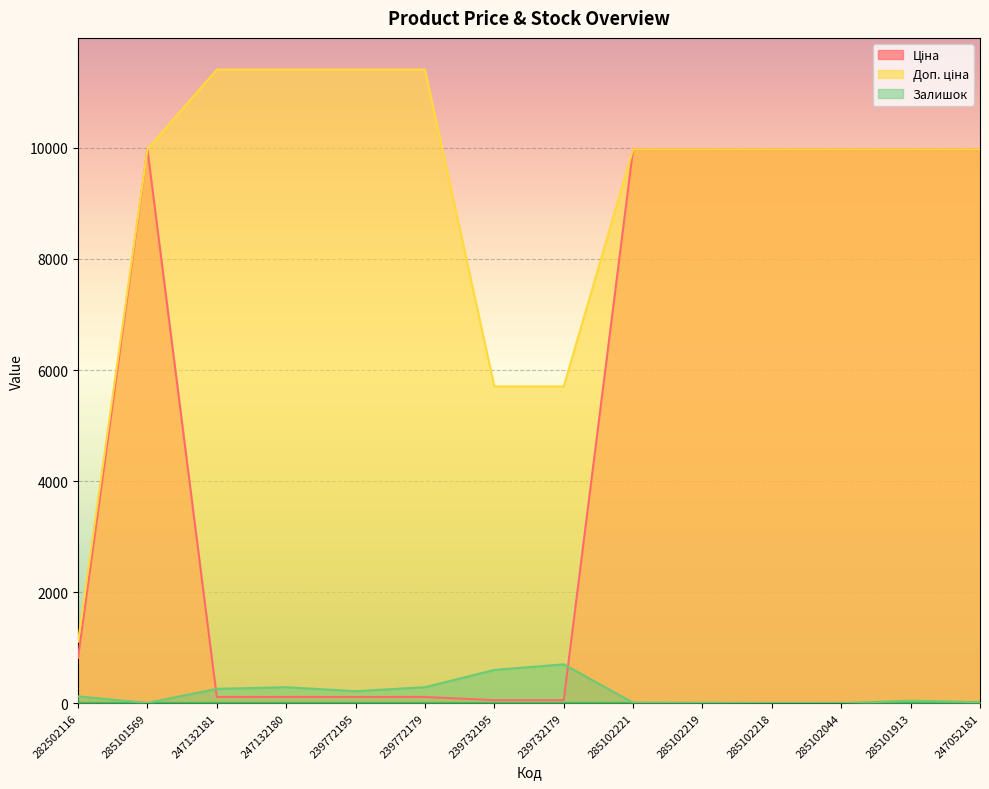

At which label does Залишок first exceed 125?

247132181